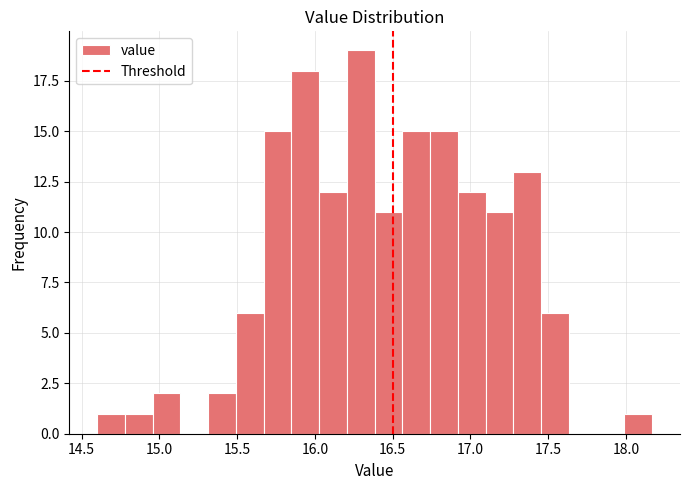

Read against the x-axis, roughly where is the centre of the tallest bar?

16.30